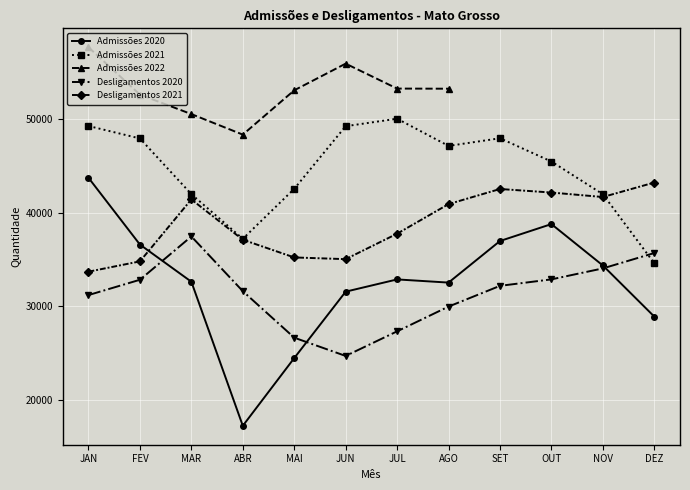

Count the number of categories in the chart.

12